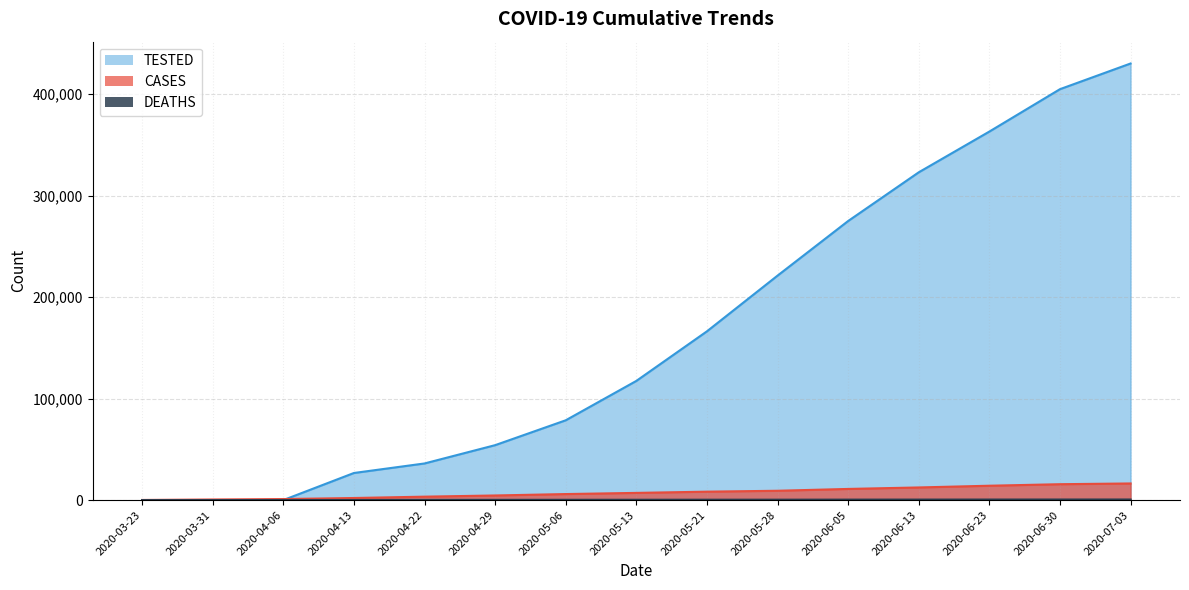

Between 2020-05-21 and 2020-05-28, which series saw the biggest shift?

TESTED